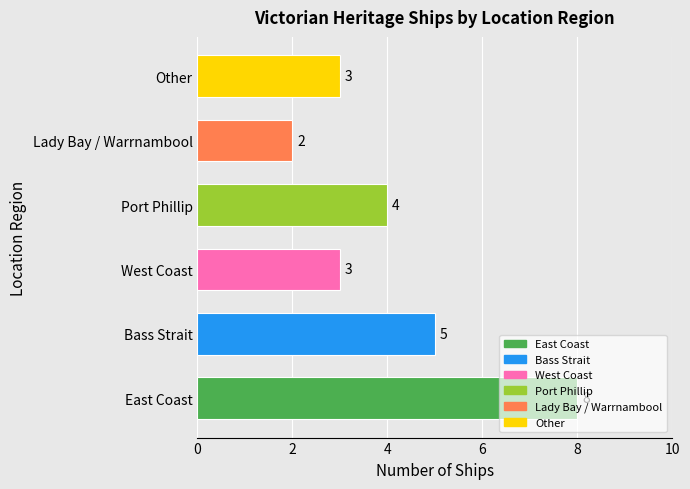

The value at Bass Strait is 5. True or false?

True